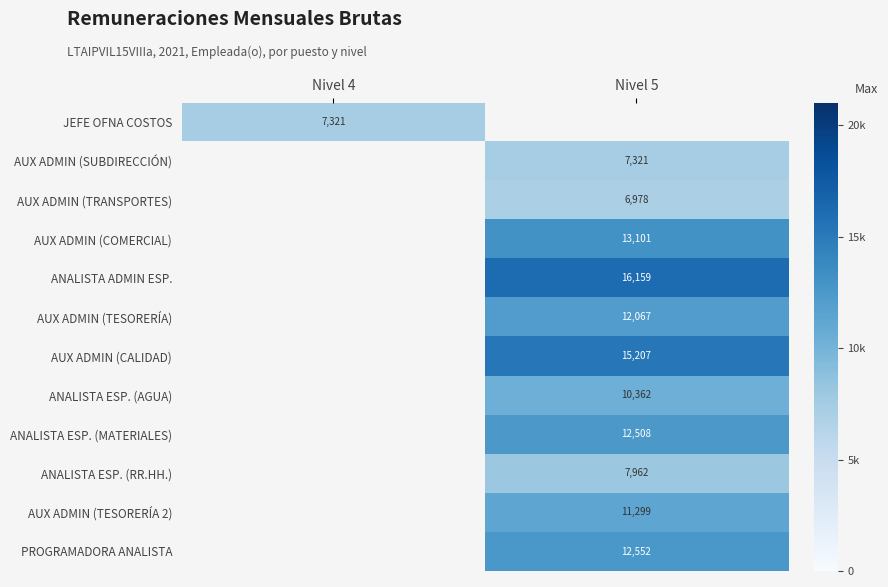

Is it true that AUX ADMIN (SUBDIRECCIÓN) equals 3614.3 at Nivel 5?

False